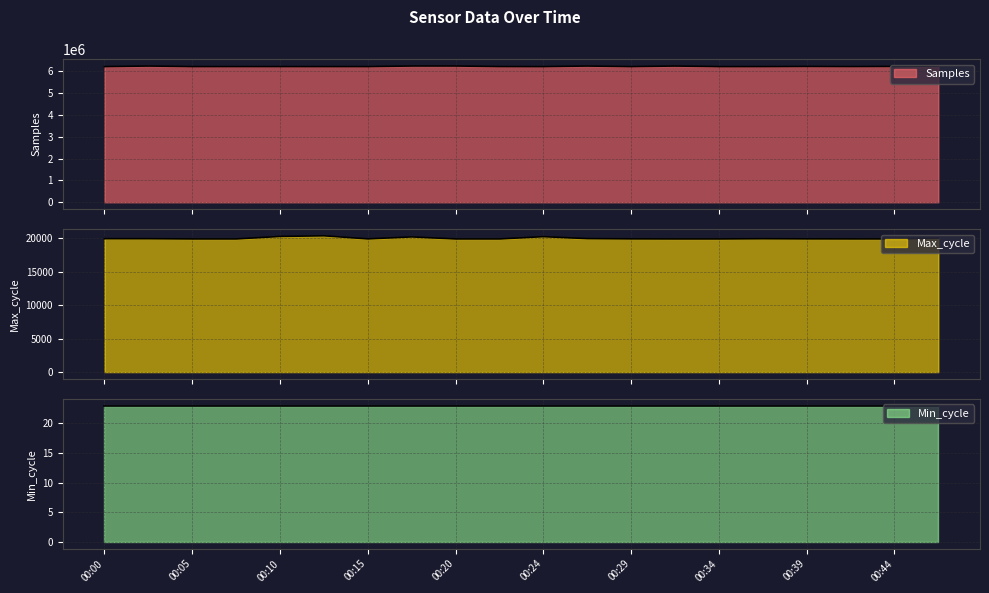

What is the maximum value for Samples?

6245792